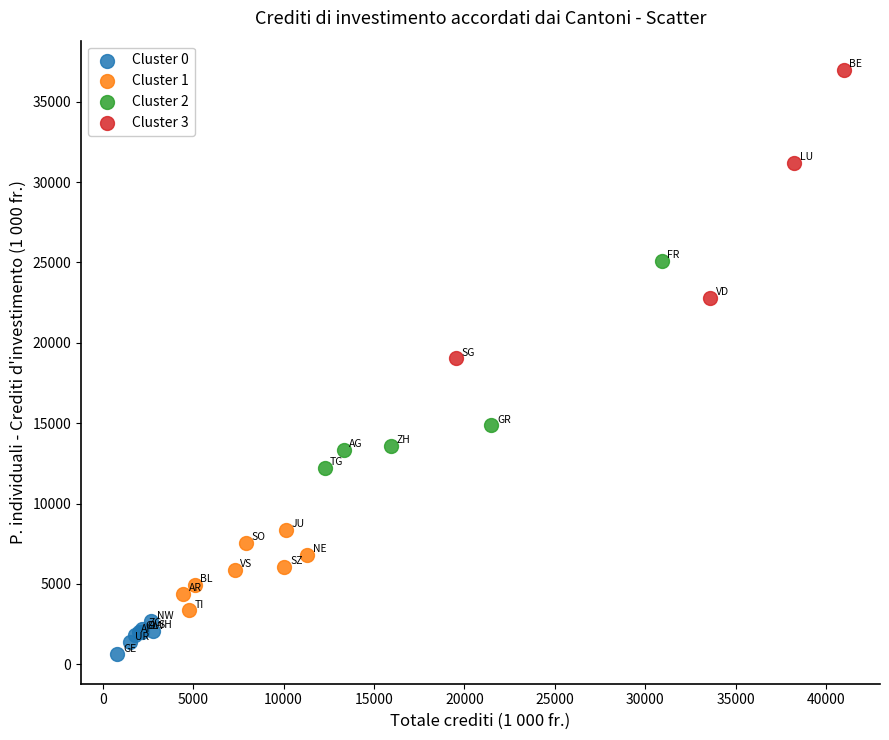

Which series reaches the maximum Y coordinate?

Cluster 3